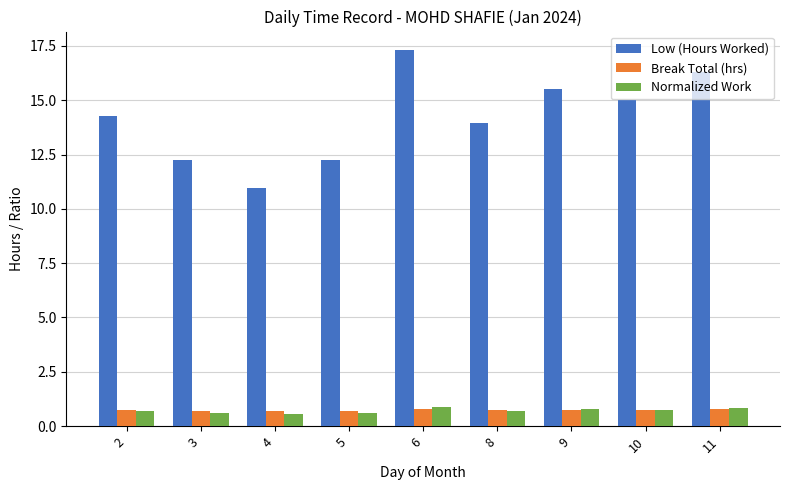

What is the sum of the Normalized Work values at 10 and 2?

1.5